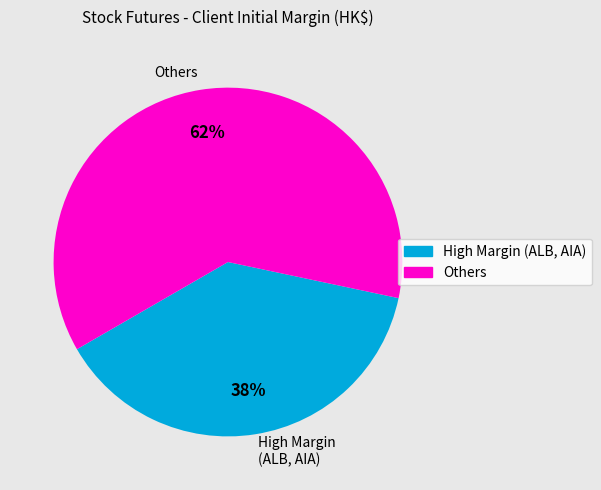

To the nearest percent, what is the average slice percentage?

50%